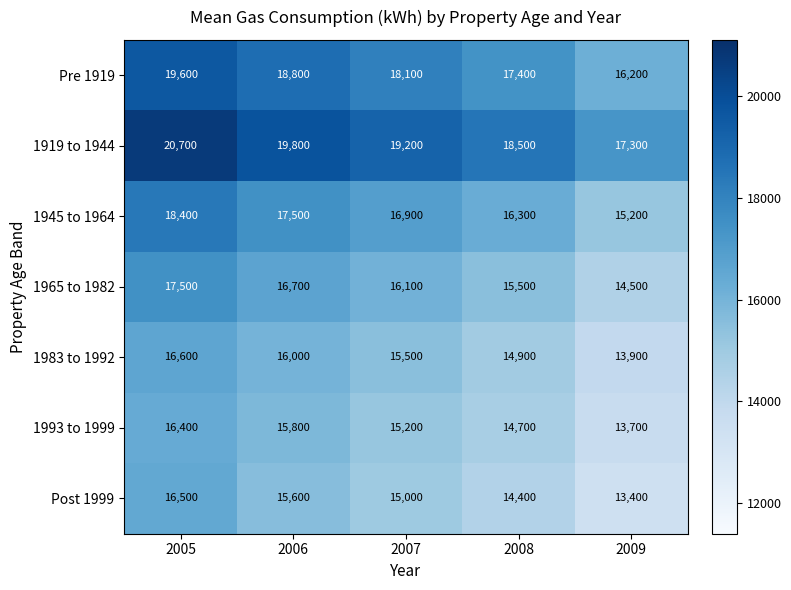

List the series in order of their peak value, lowest first.

1993 to 1999, Post 1999, 1983 to 1992, 1965 to 1982, 1945 to 1964, Pre 1919, 1919 to 1944